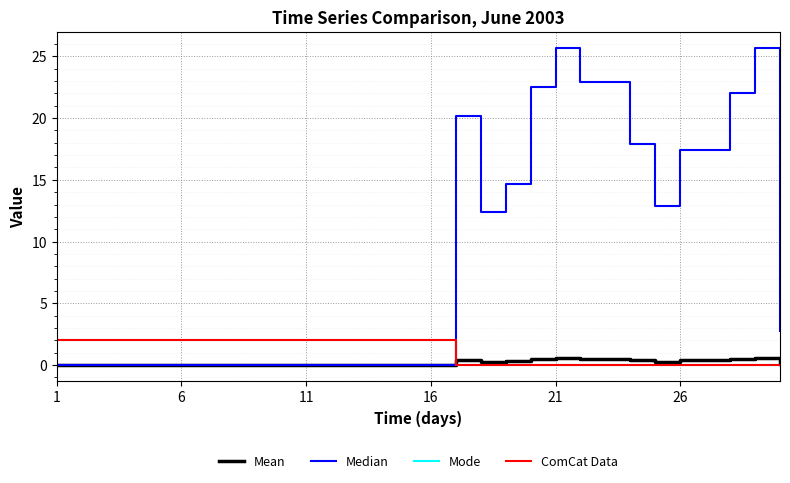

True or false: Mode and ComCat Data cross at least once.

False